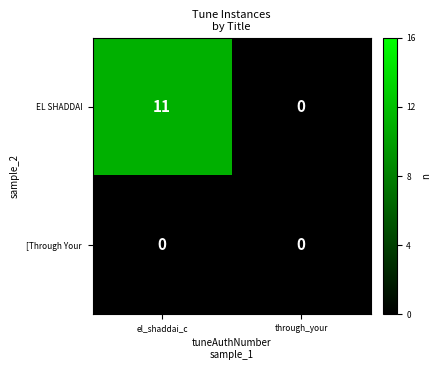

Which series has the widest spread of values?

EL SHADDAI